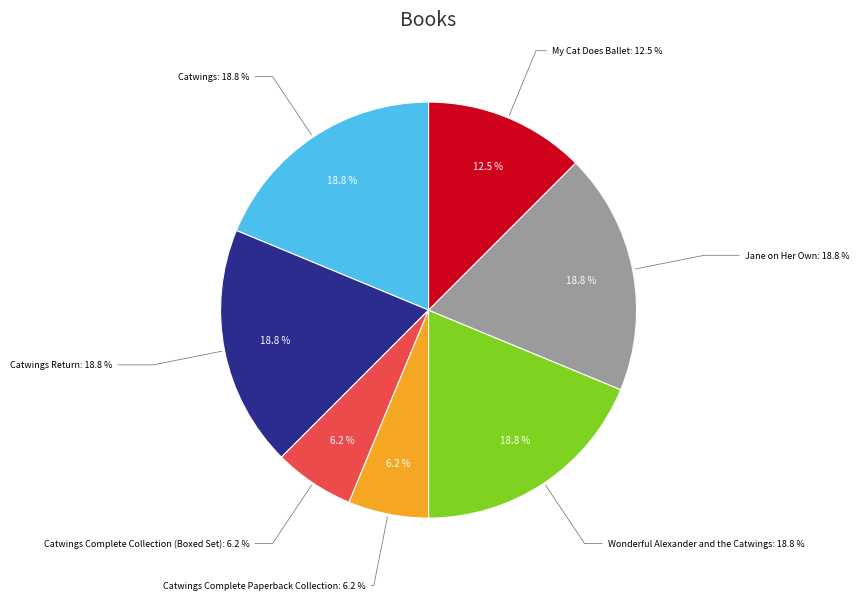

What percentage is the Catwings slice, to the nearest percent?

19%